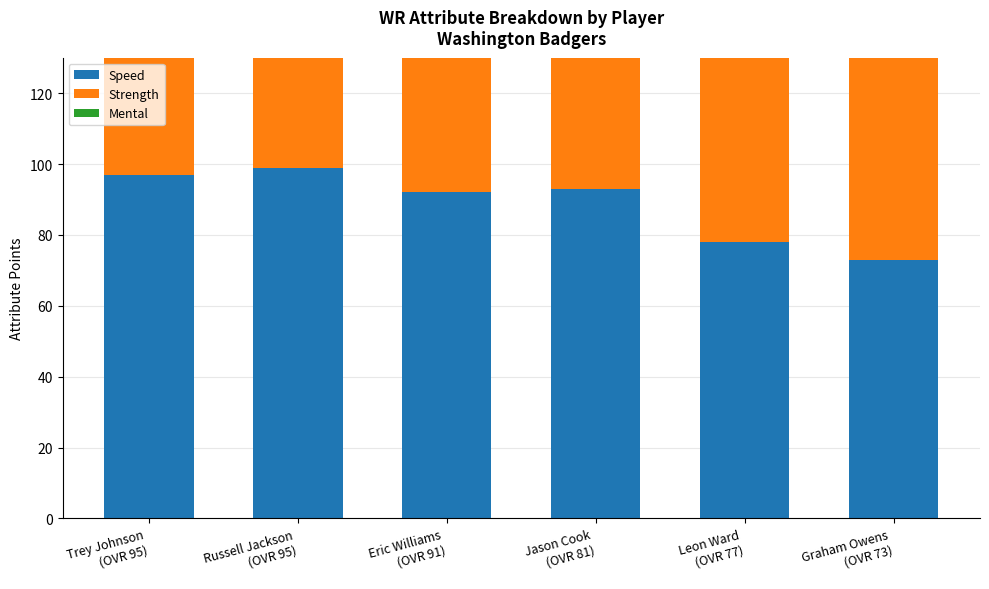

Rank the series by their maximum value, from highest to lowest.

Speed, Mental, Strength